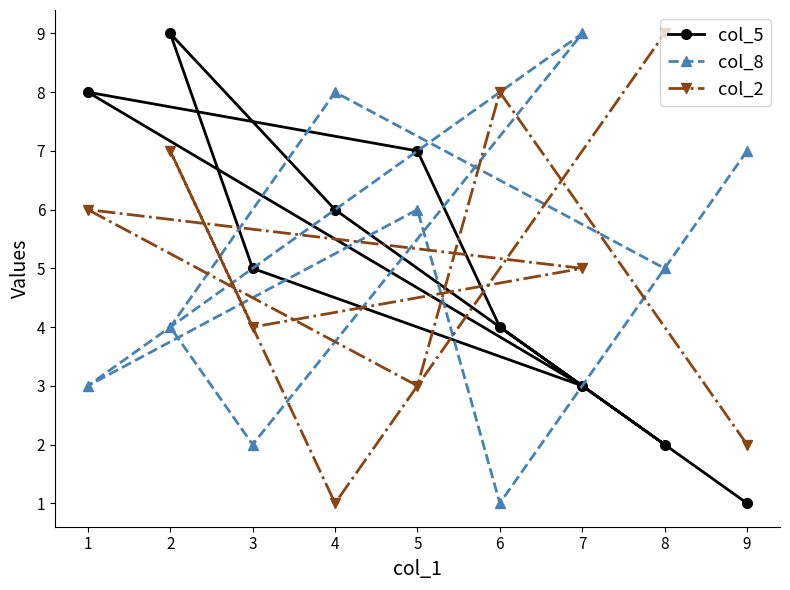

Is it true that col_5 equals 13 at 3?

False